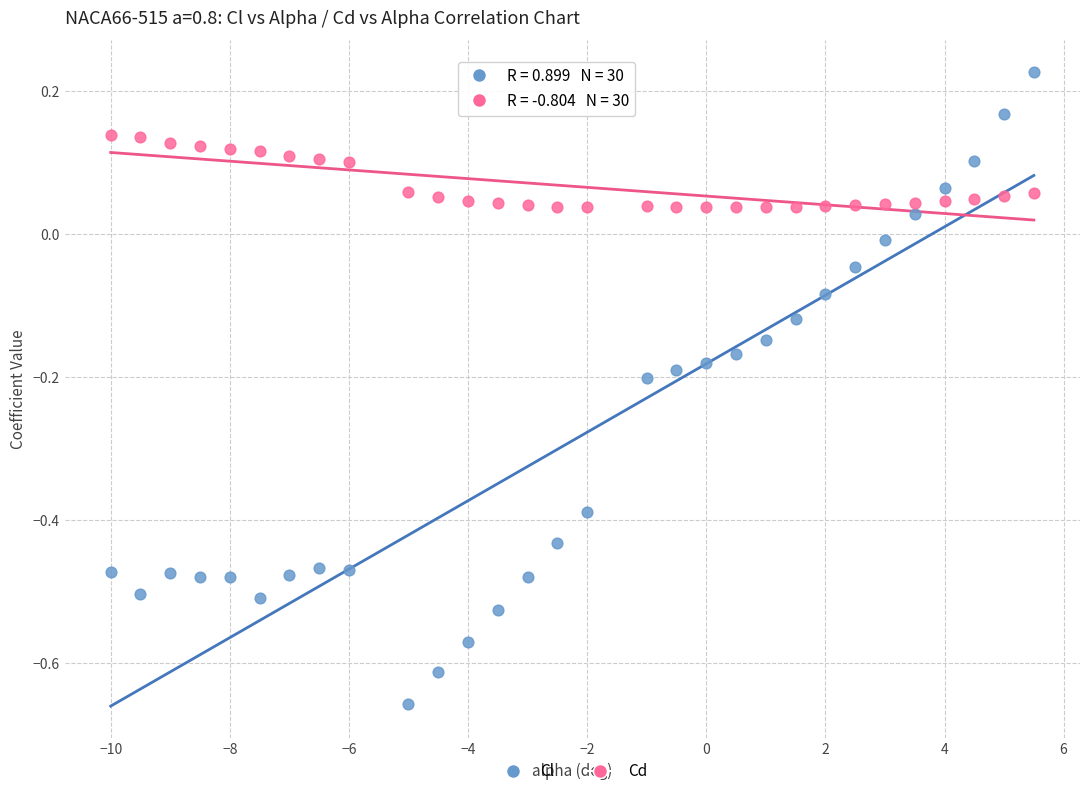

Across all data points, what is the range of Y values (max minus min)?

0.9